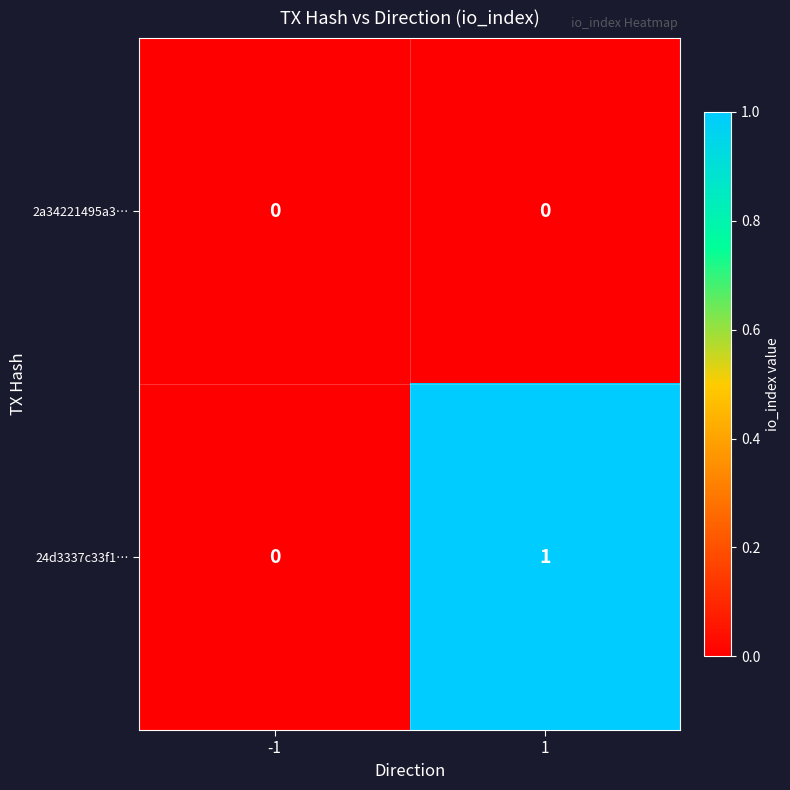

Reading left to right, transcribe all the data shown in this chart.

2a34221495a3…: 0	0
24d3337c33f1…: 0	1